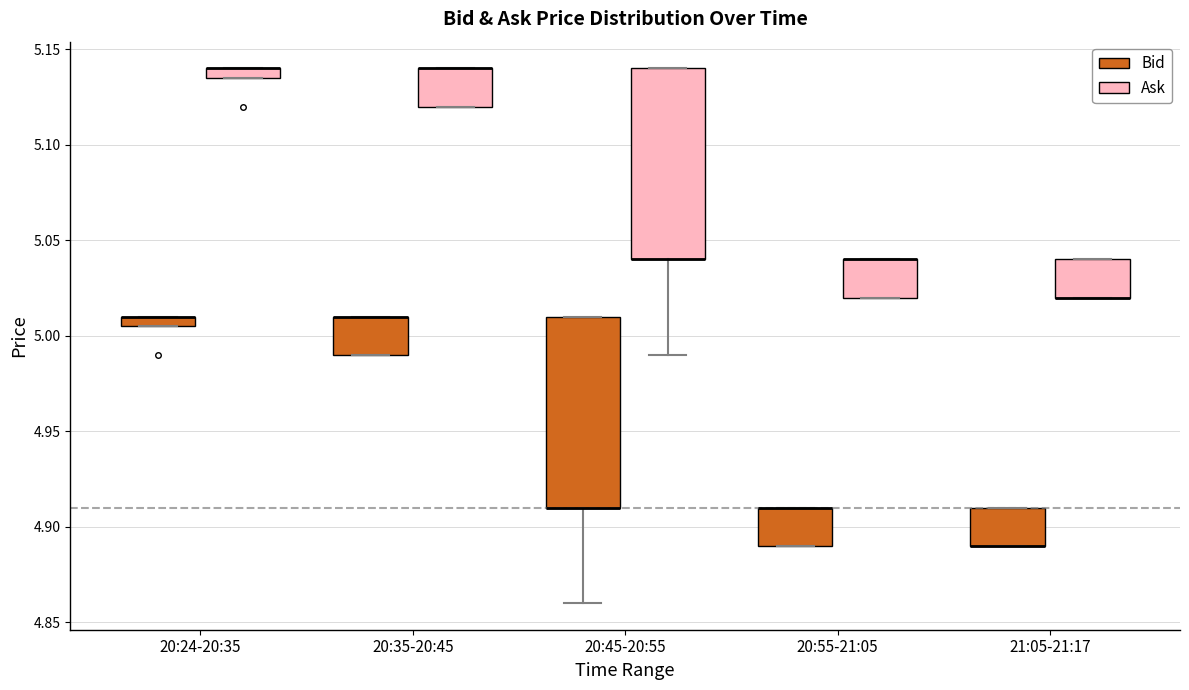

Where is the upper edge of the box for 20:24-20:35 (Bid) on the y-axis? The values are not printed on the chart, so give them approximately, as read against the axis.

5.010